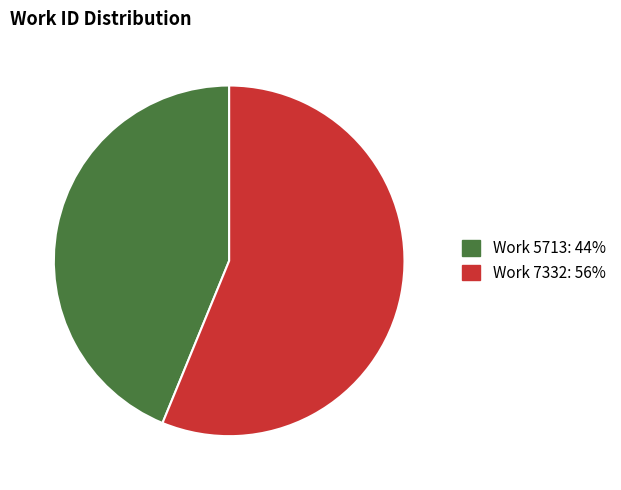

Is there a majority slice in this chart?

Yes